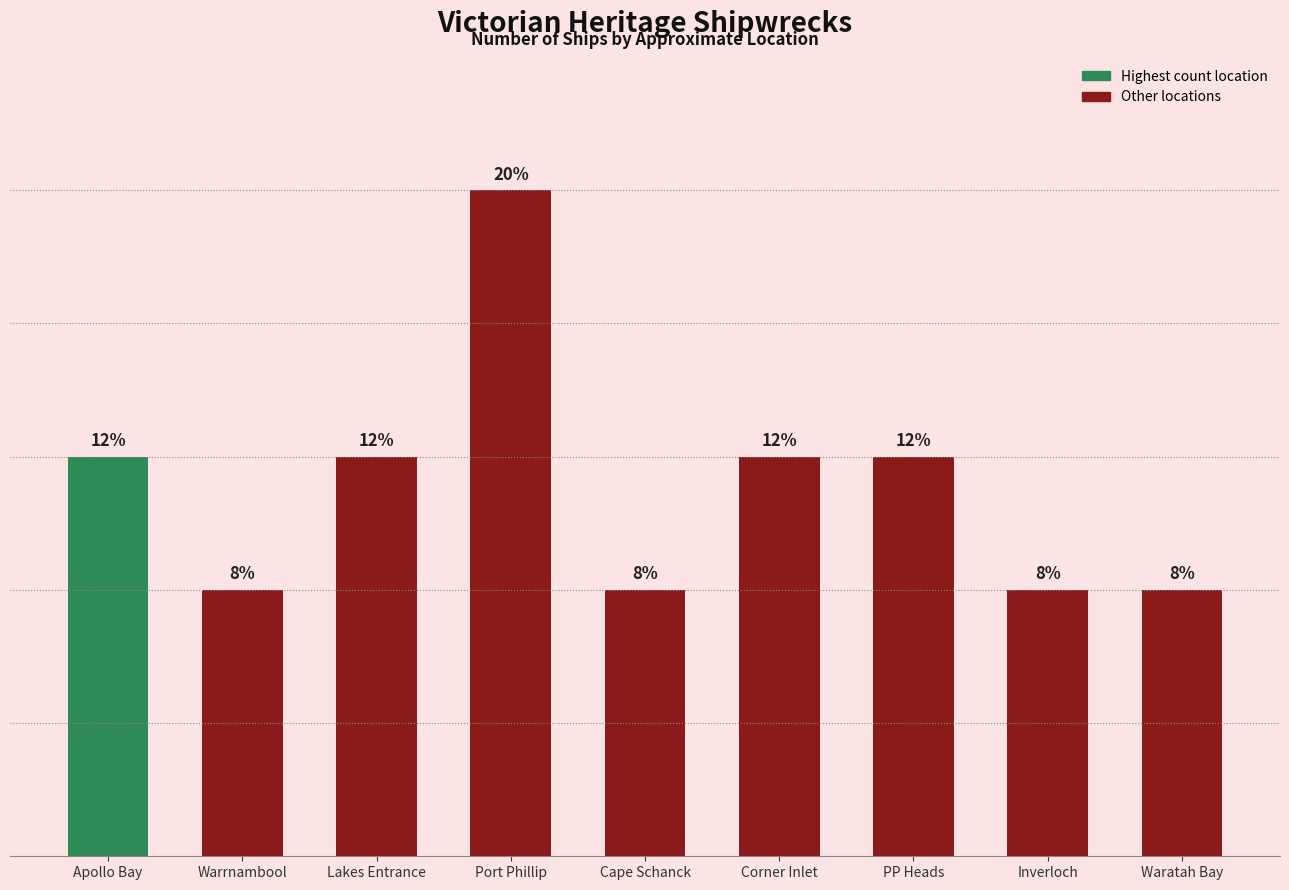

List the labels in order of value, largest first.

Port Phillip, Apollo Bay, Lakes Entrance, Corner Inlet, PP Heads, Warrnambool, Cape Schanck, Inverloch, Waratah Bay